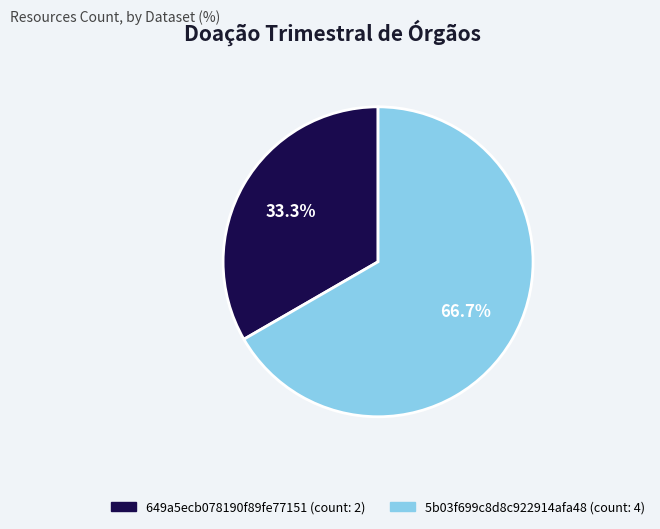

The 5b03f699c8d8c922914afa48 slice represents 67% of the pie. True or false?

True